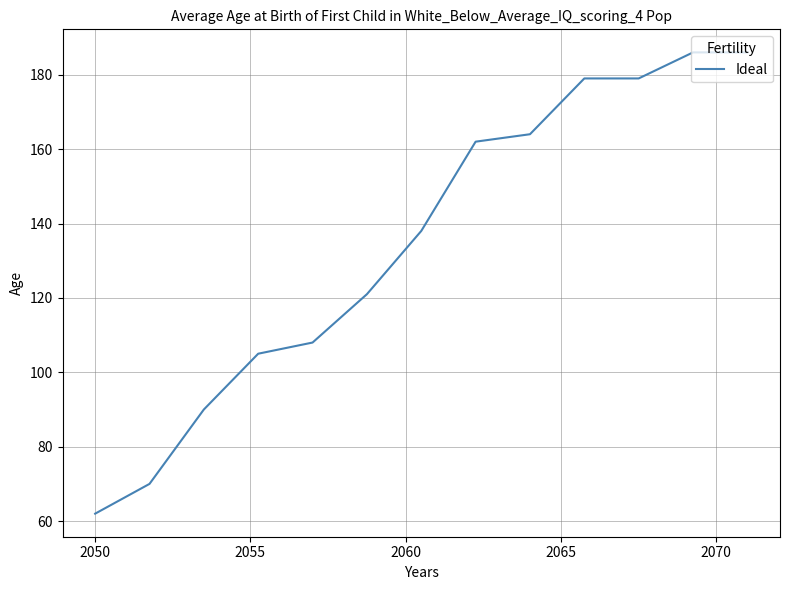

True or false: the data has more than 2 interior local peaks.

False